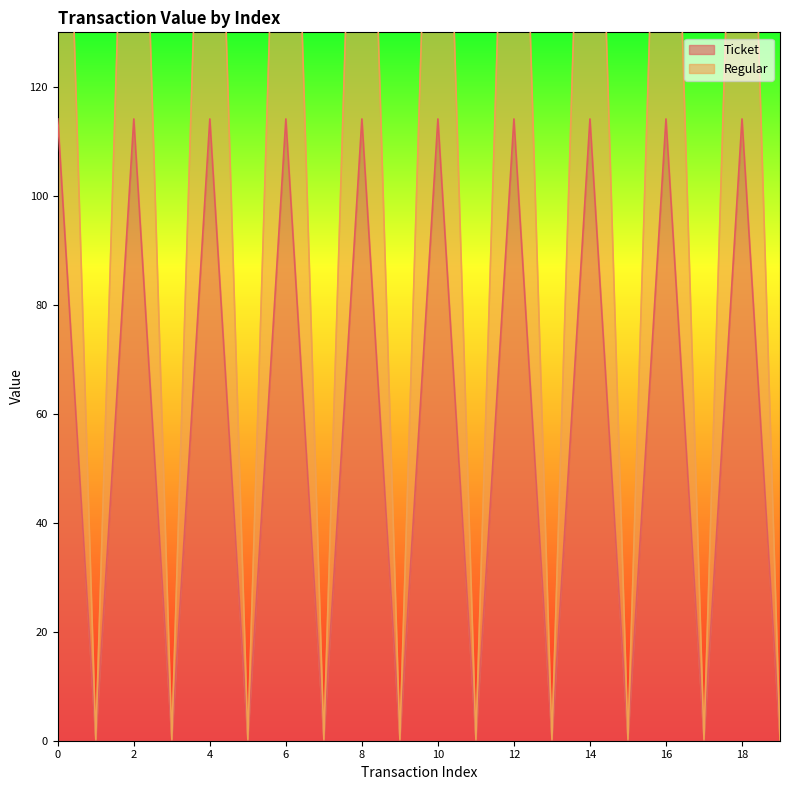

What is the maximum value for Ticket?

114.1